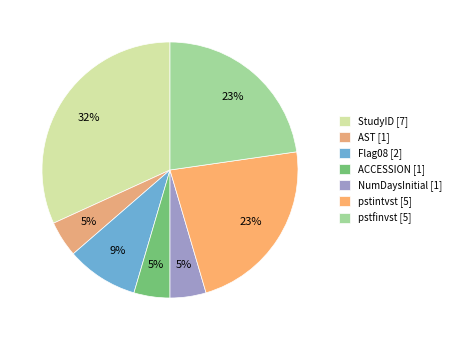

Combined, what portion of the pie is StudyID and NumDaysInitial?

36.4%